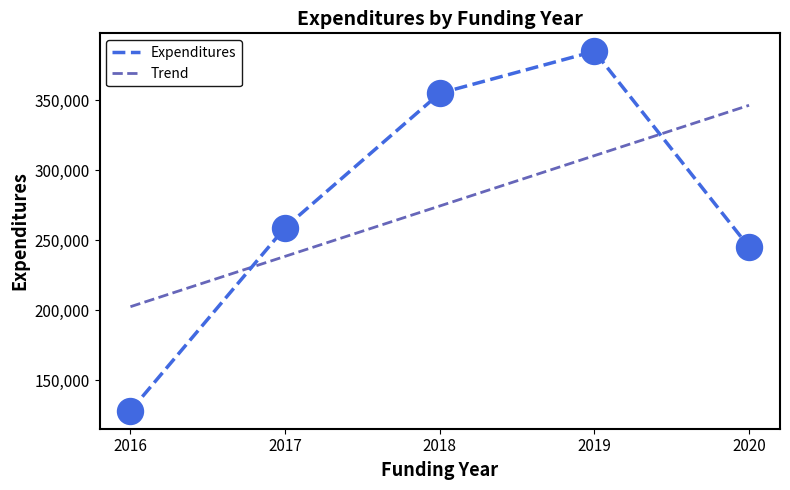

What is the lowest value of the Expenditures series?

128000